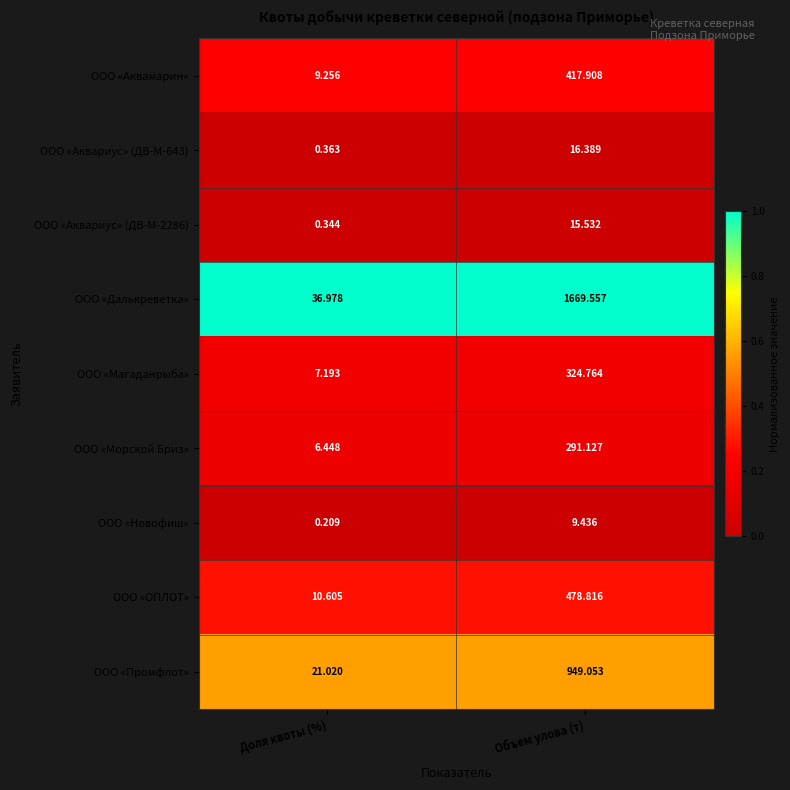

List the labels in order of ООО «Промфлот» value, smallest first.

Доля квоты (%), Объем улова (т)